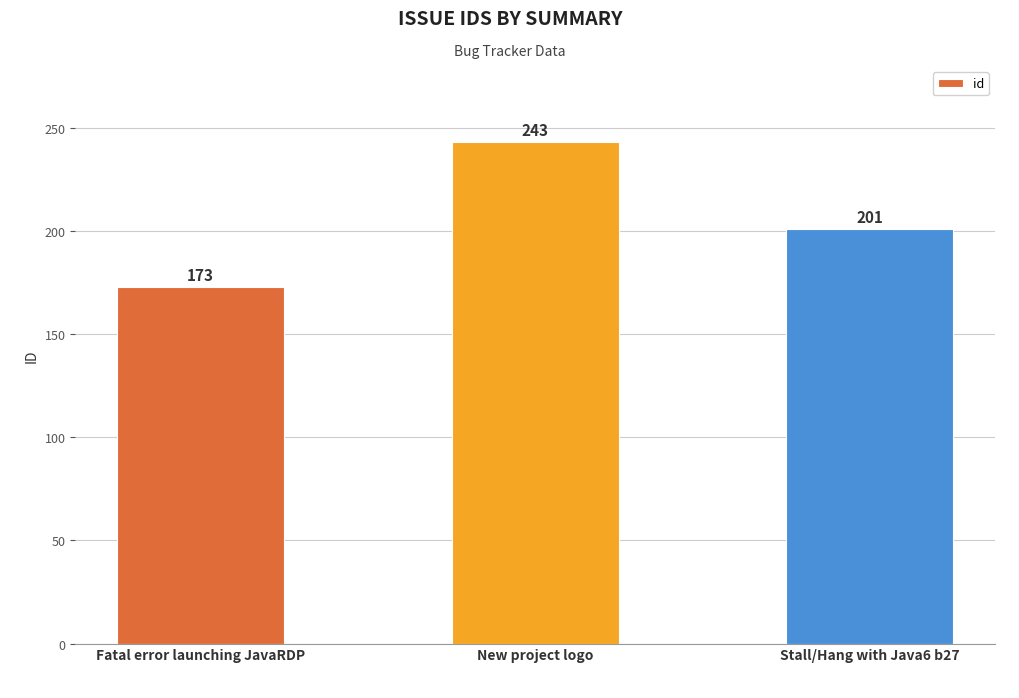

What position from the right is Stall/Hang with Java6 b27?

1